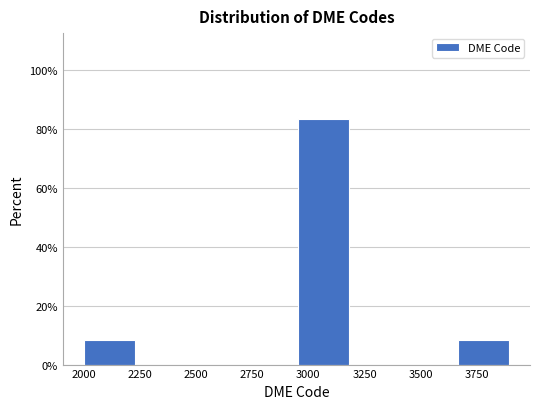

Over which range of the x-axis is the bar tallest?

2950 to 3200